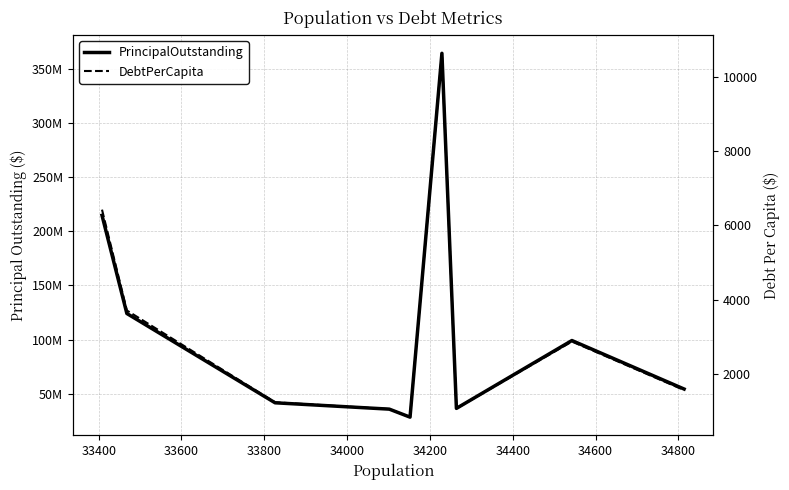

True or false: PrincipalOutstanding and DebtPerCapita cross at least once.

False